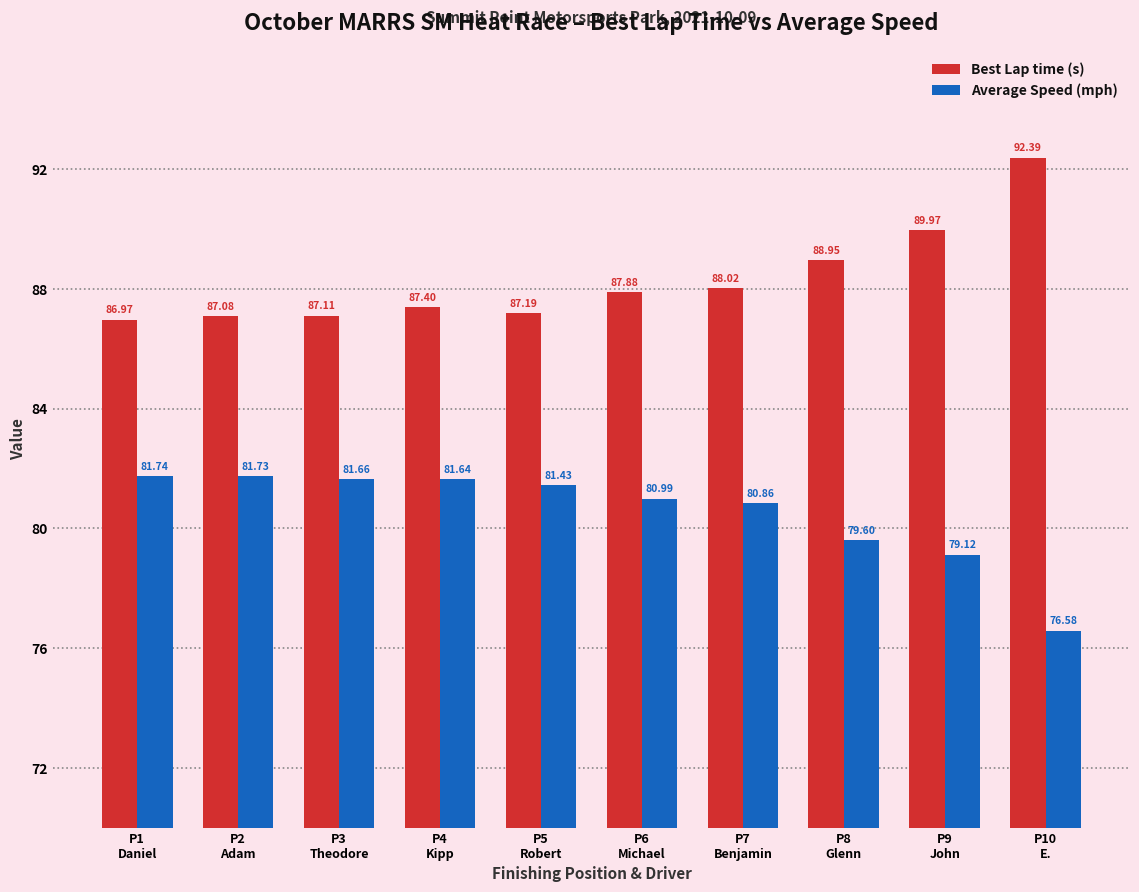

Are the bars horizontal?

No